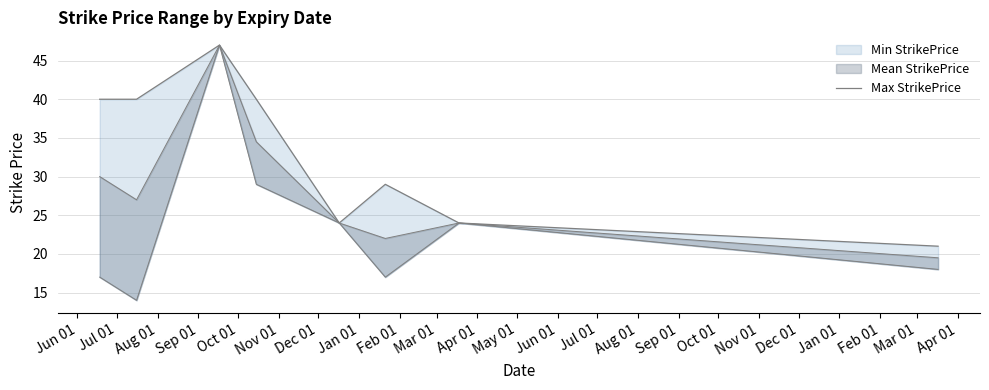

Does the chart display data point markers on the line(s)?

No